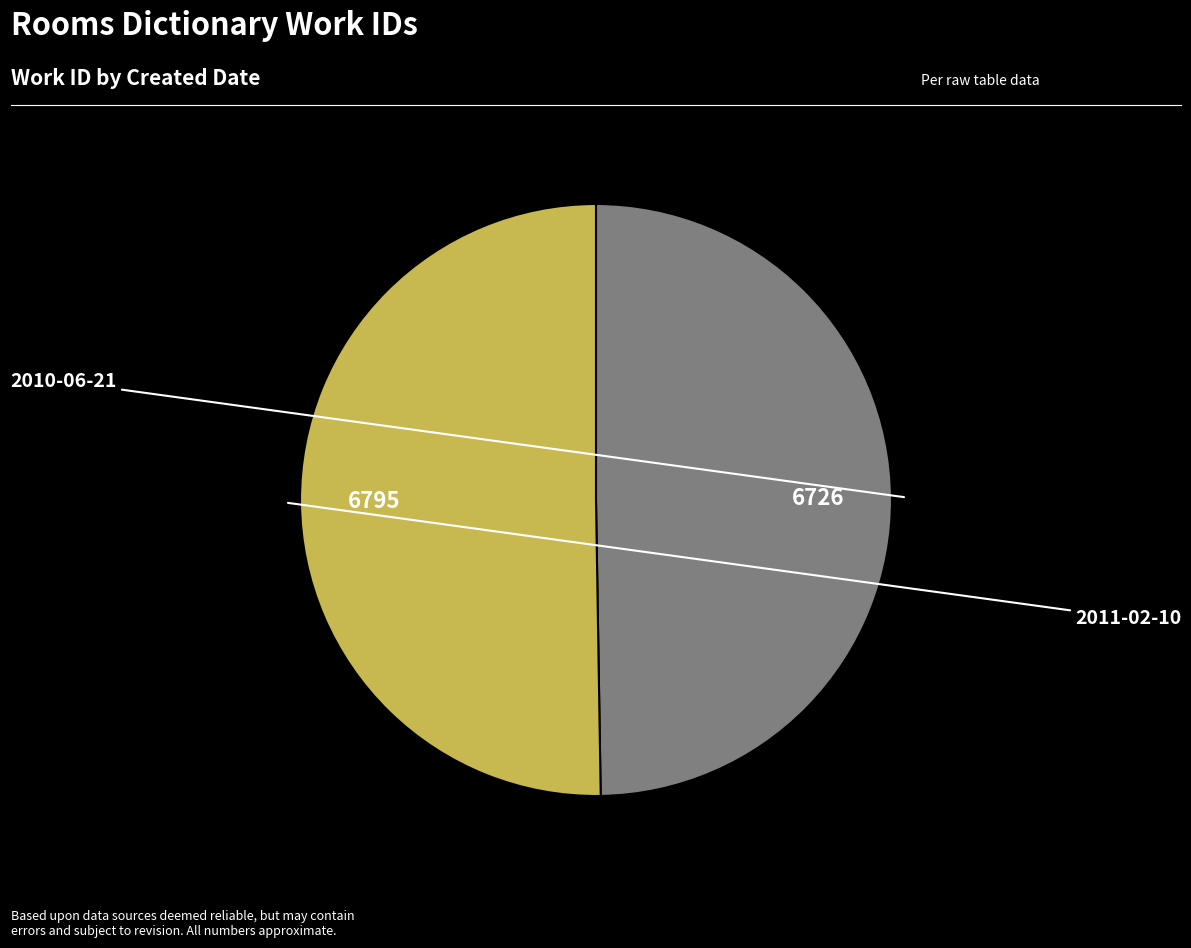

Is there a majority slice in this chart?

Yes